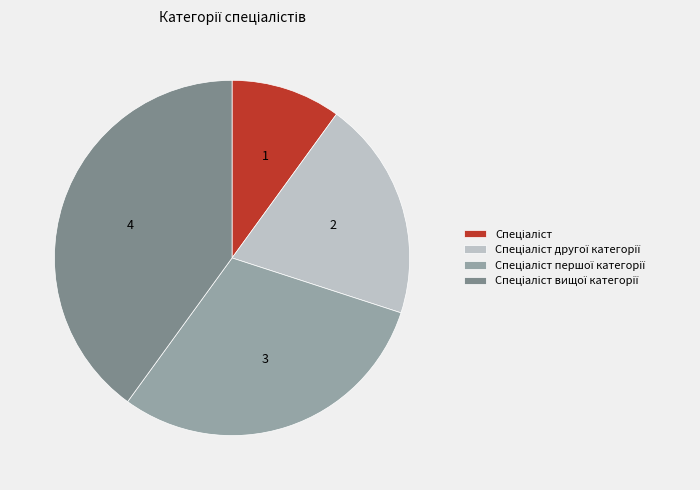

Is there any slice that represents more than half of the pie?

No